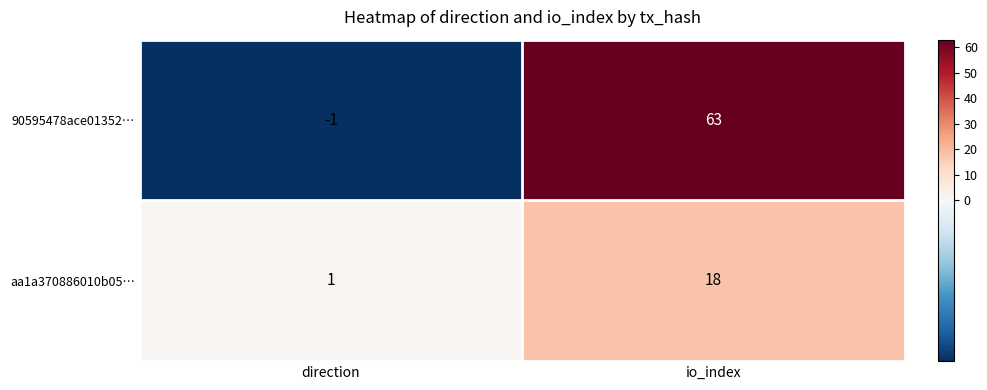

Which series has the largest total across all categories?

90595478ace01352…